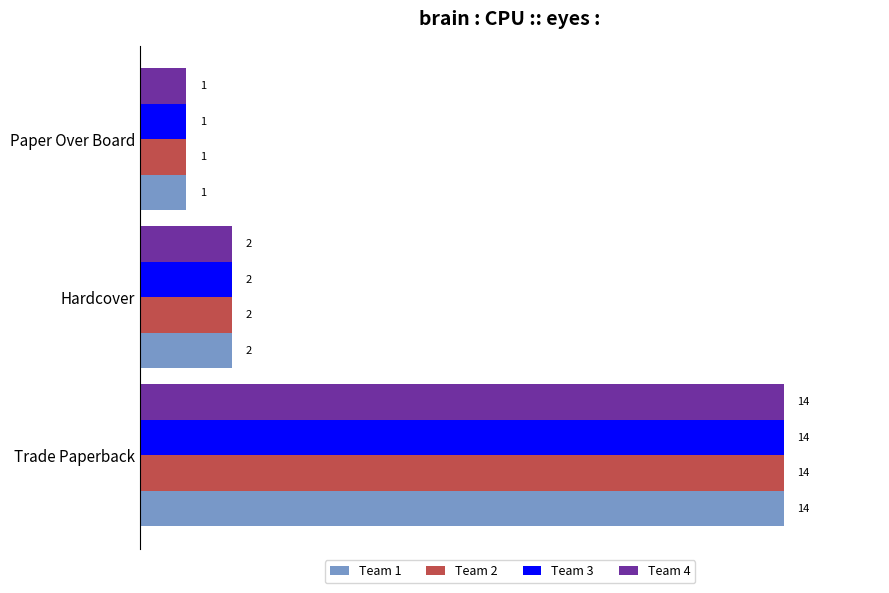

At which label is Team 4 closest to 7?

Hardcover